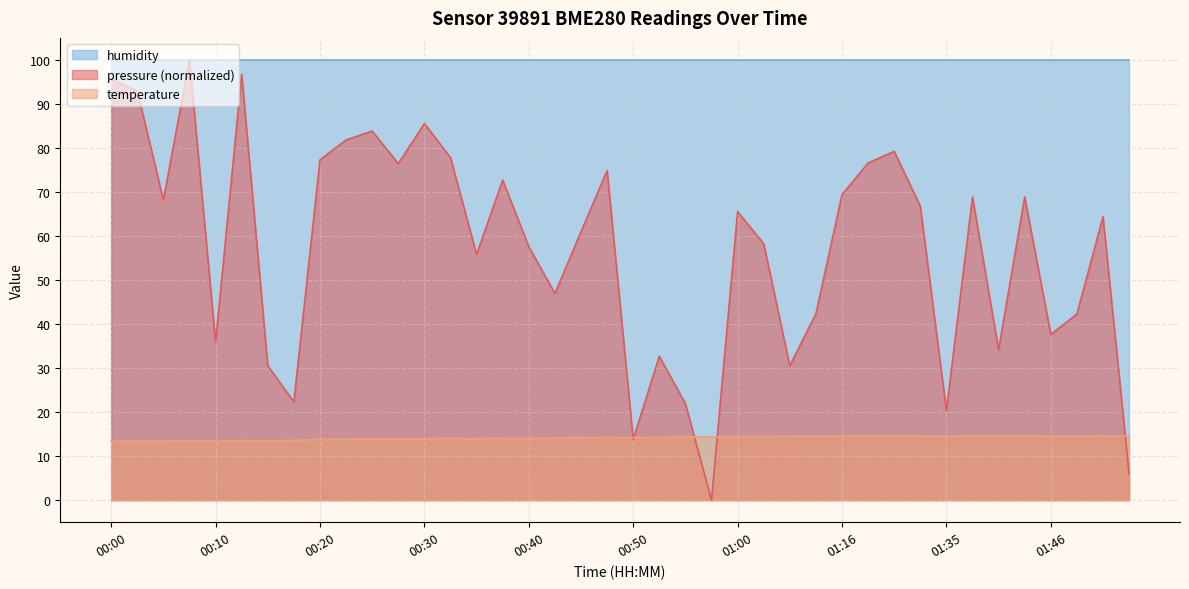

What is the sum of all values?

566.2